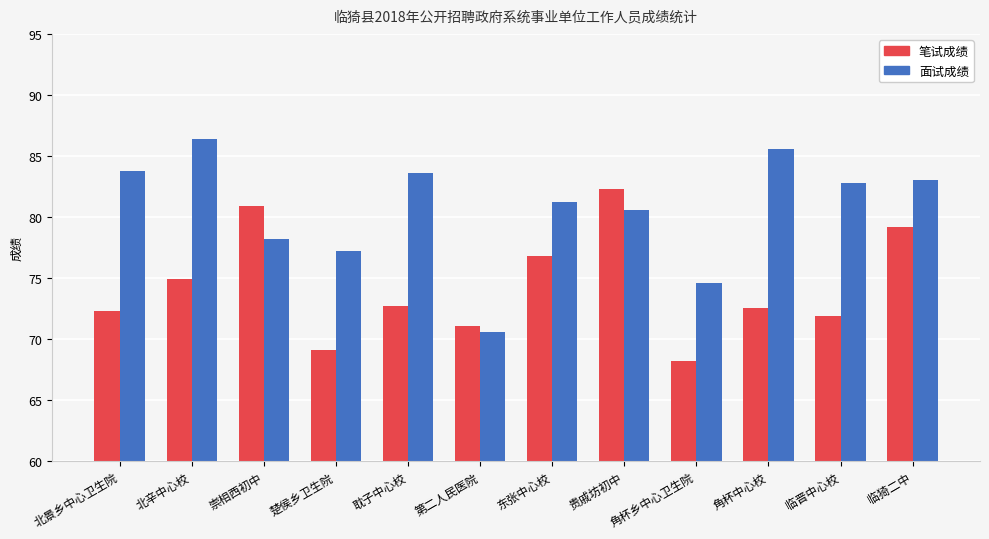

How many series are shown in this chart?

2